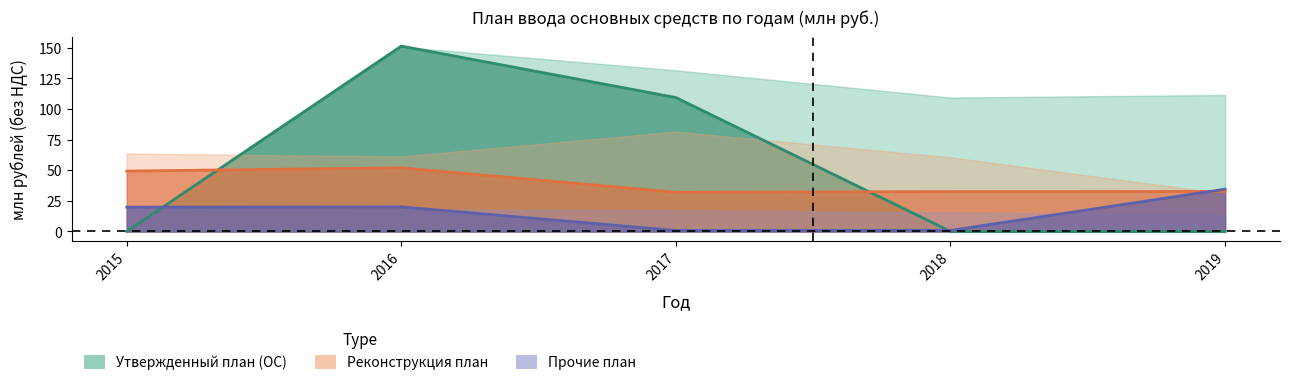

How many intersections are there between Инвест проекты план and Новое строительство план?

1